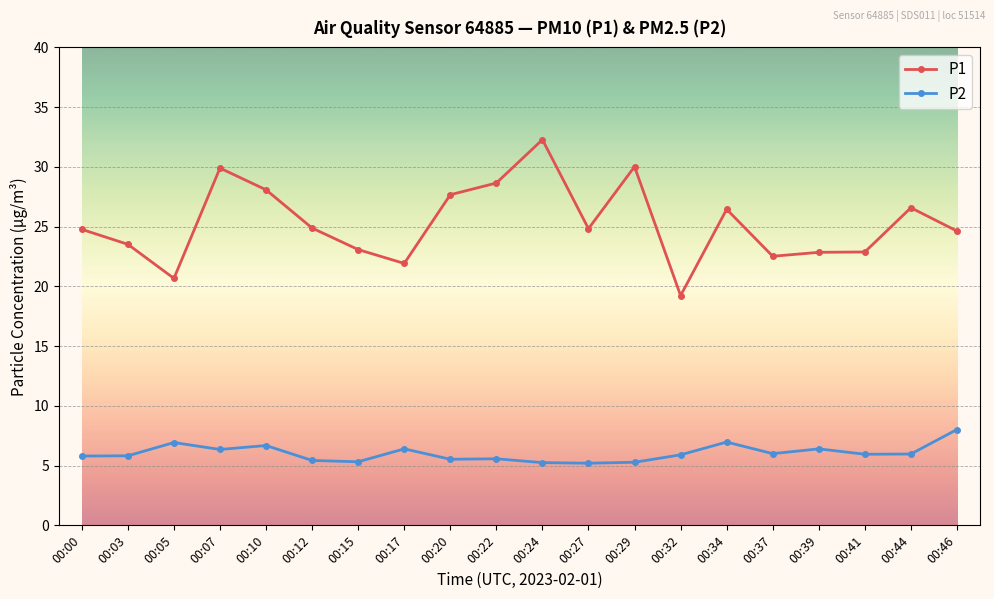

True or false: P1 and P2 cross at least once.

False